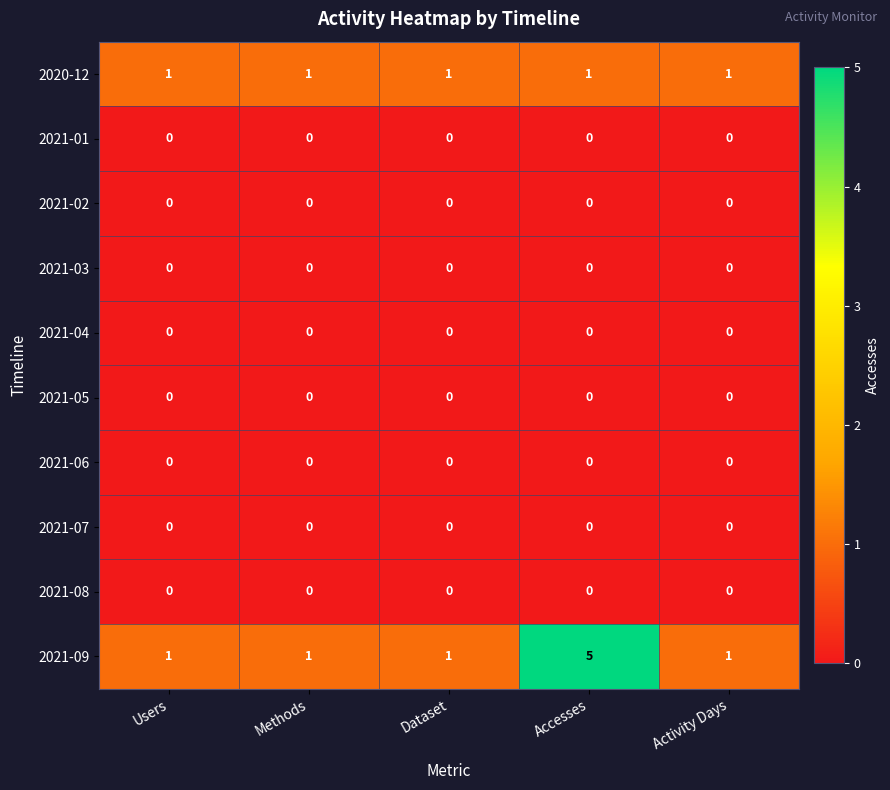

What is the total value across all series at Accesses?

6